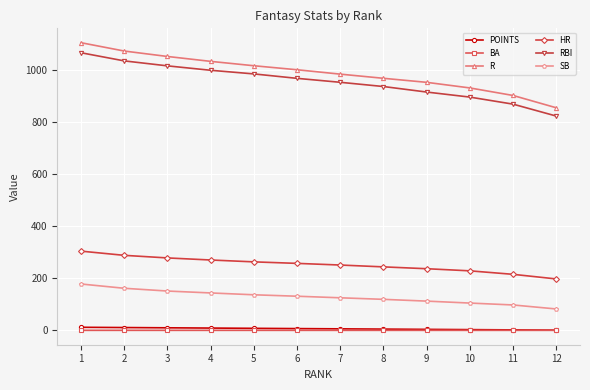

Read the R value at 7.

984.8